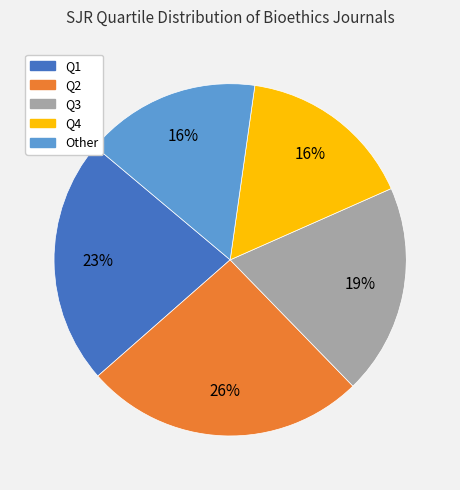

Combined, do Q1 and Q4 account for over 50%?

No